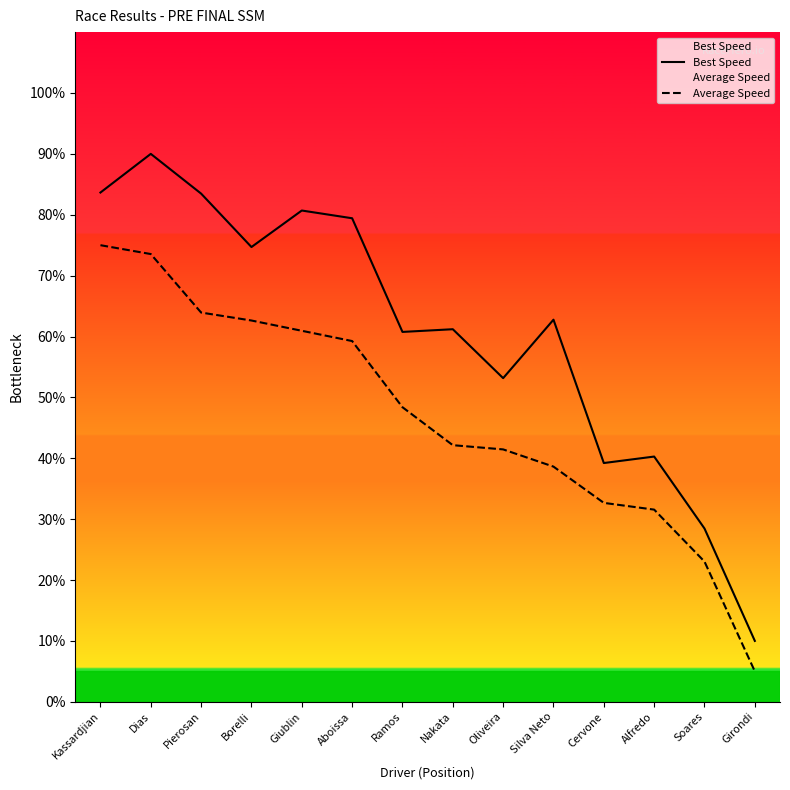

List the series in order of their overall mean, lowest first.

Average Speed, Best Speed